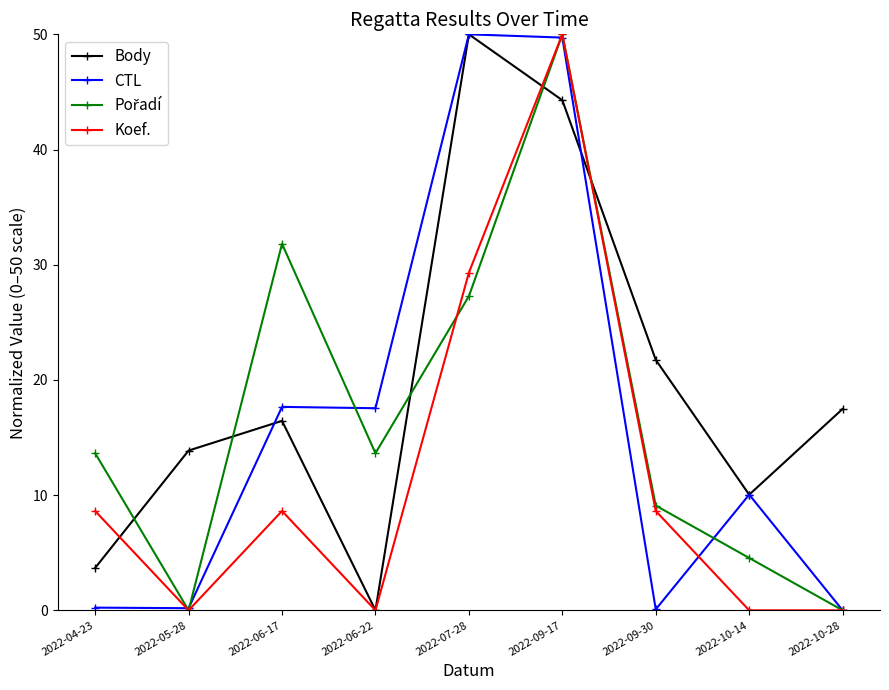

Between 2022-06-22 and 2022-07-28, which series saw the biggest shift?

Body